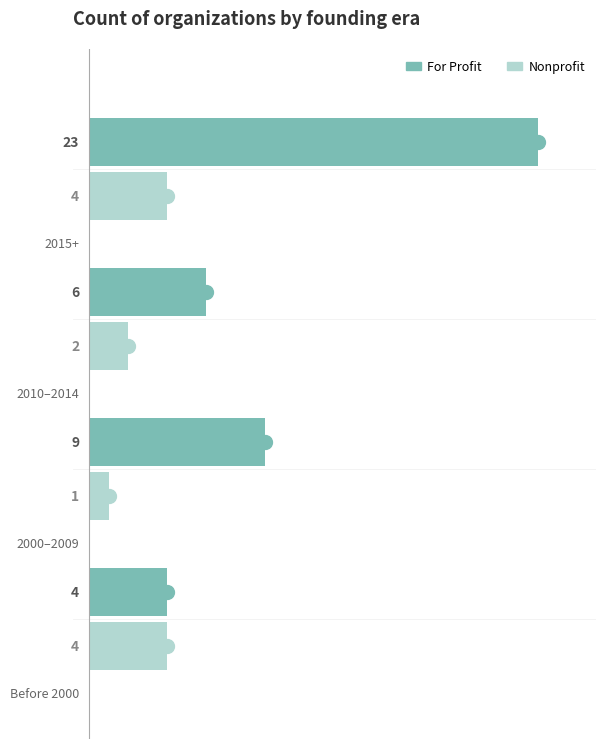

What is the difference between the maximum and minimum values in the Nonprofit series?

3